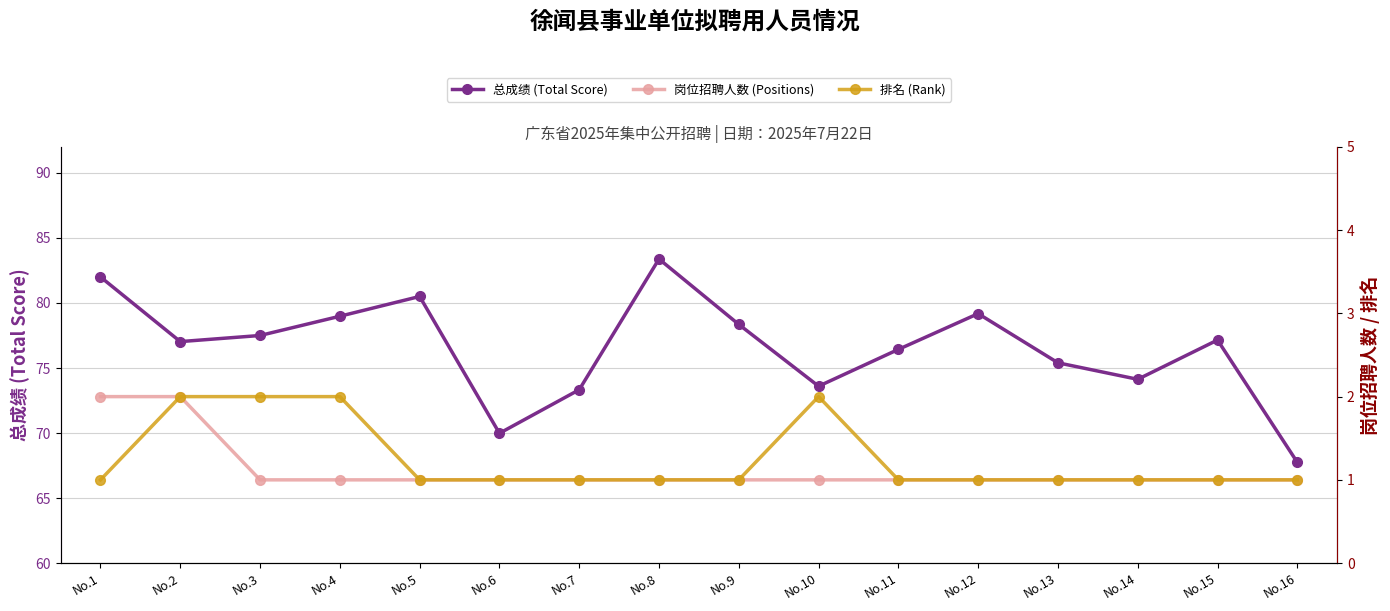

How many series are shown in this chart?

3